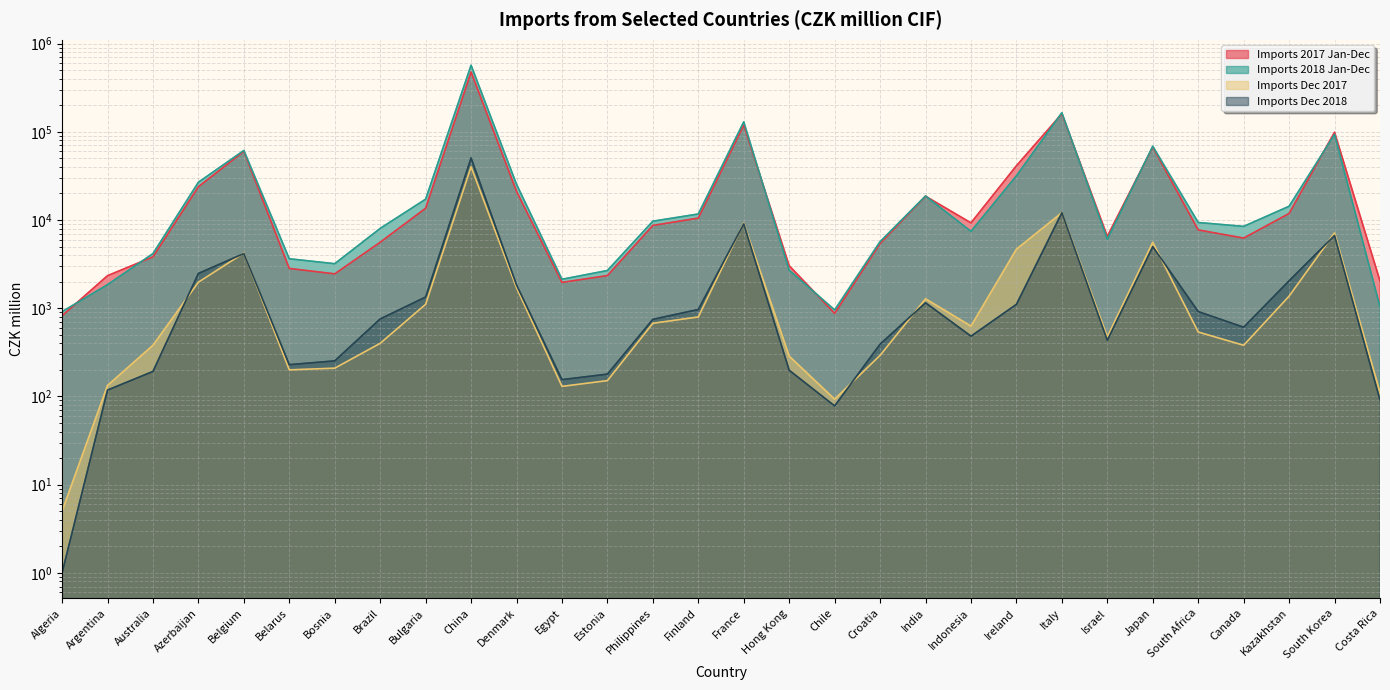

Is the value of Imports 2017 Jan-Dec at Belarus greater than the value of Imports Dec 2018 at Bosnia?

Yes